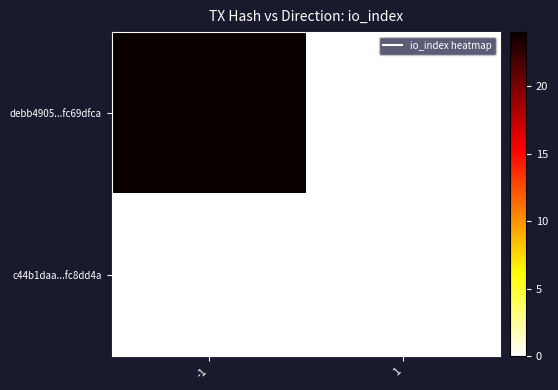

Reading left to right, what are all the values shown in this chart?

debb4905...fc69dfca: -1=24	1=0
c44b1daa...fc8dd4a: -1=0	1=0